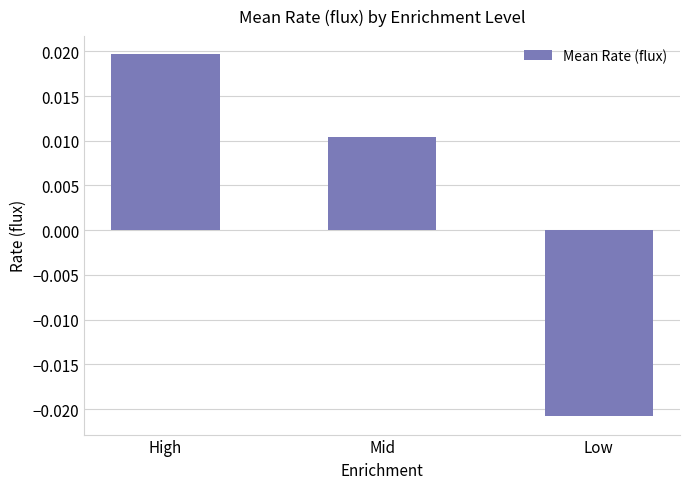

How many bars are there in total?

3